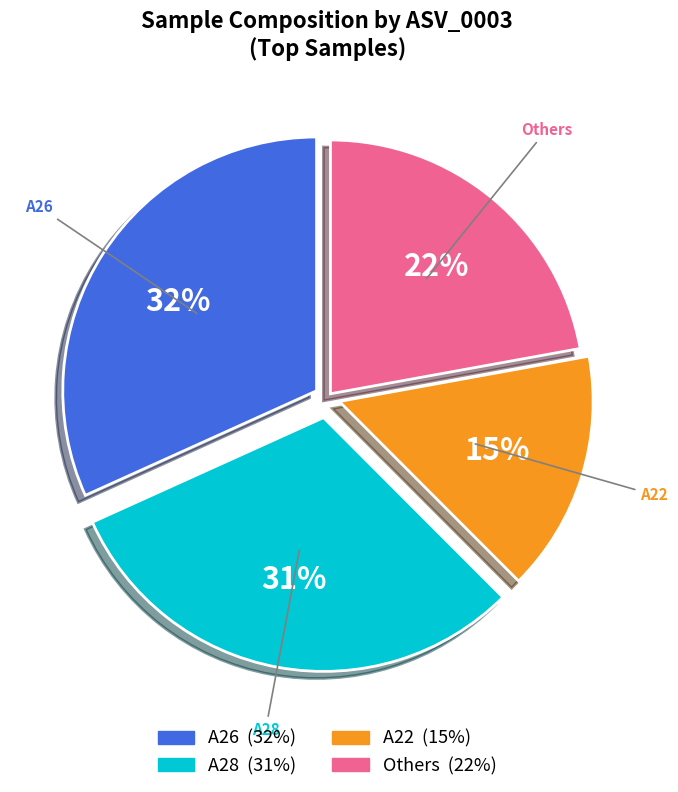

To the nearest percent, what is the average slice percentage?

25%